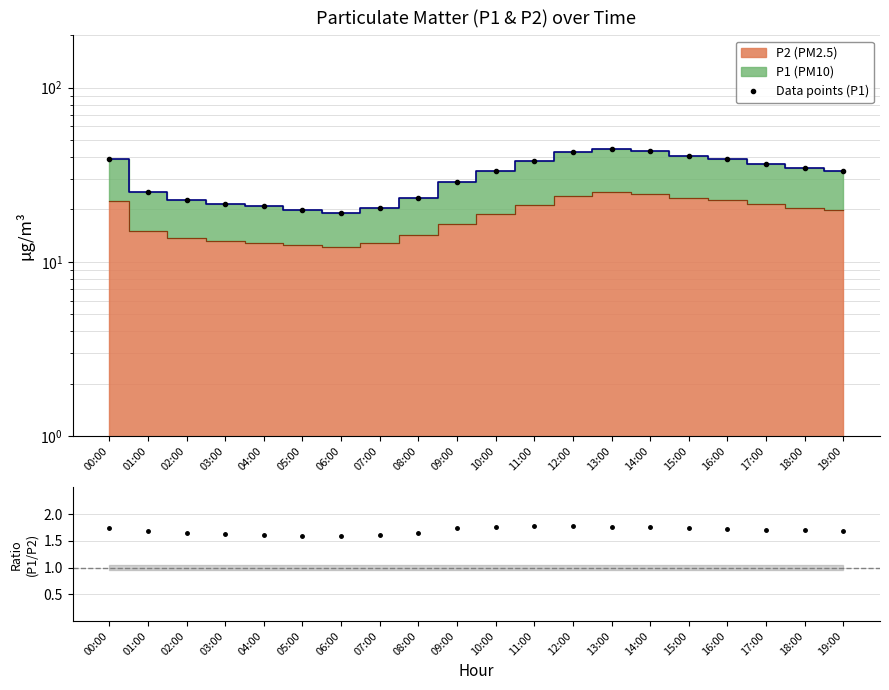

At which category does P1/P2 ratio reach its first local peak?

12:00